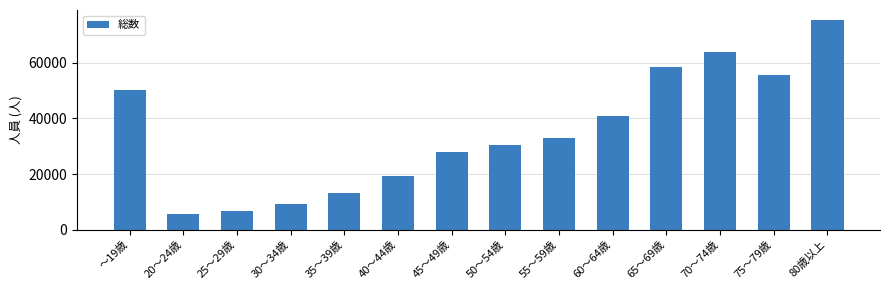

Which label corresponds to the largest value in the chart?

80歳以上